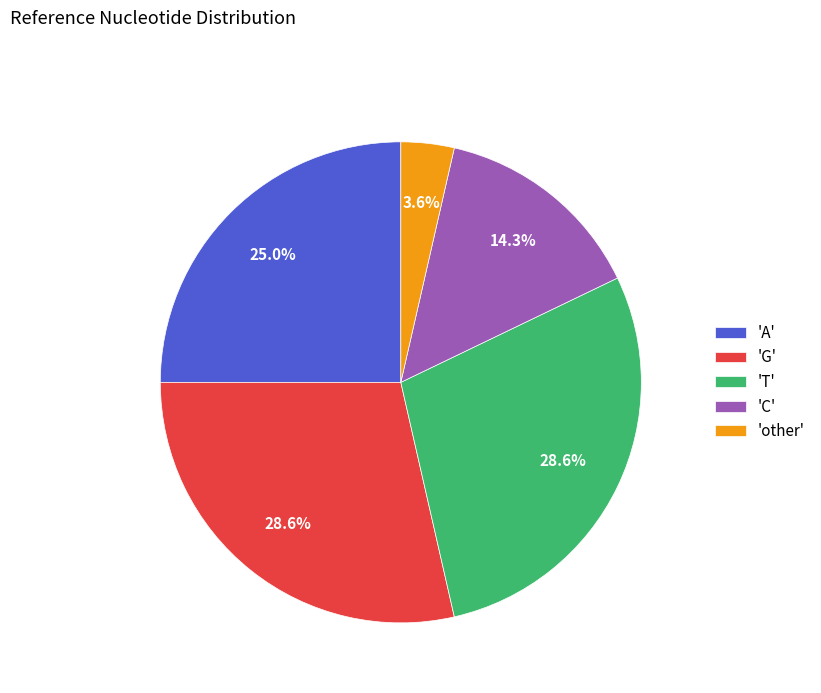

Between 'A' and 'G', which is larger?

'G'